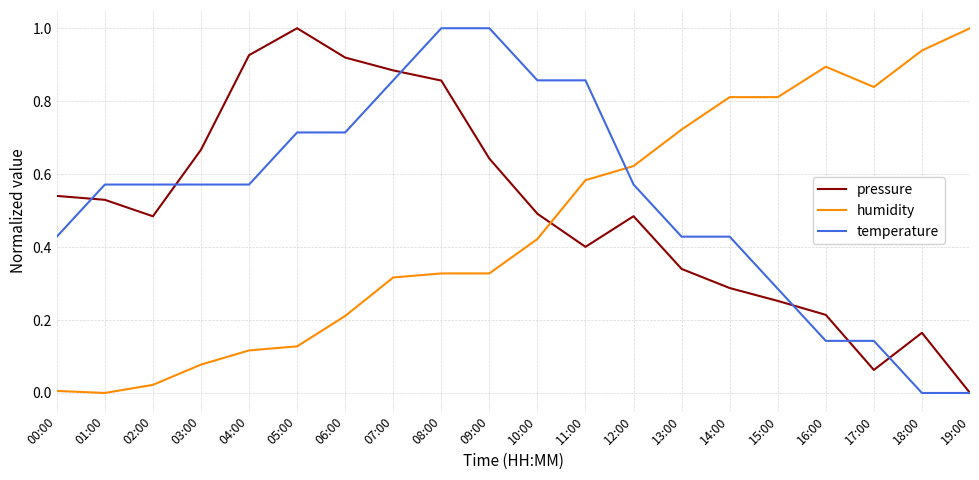

What is the sum of all temperature values?

10.7